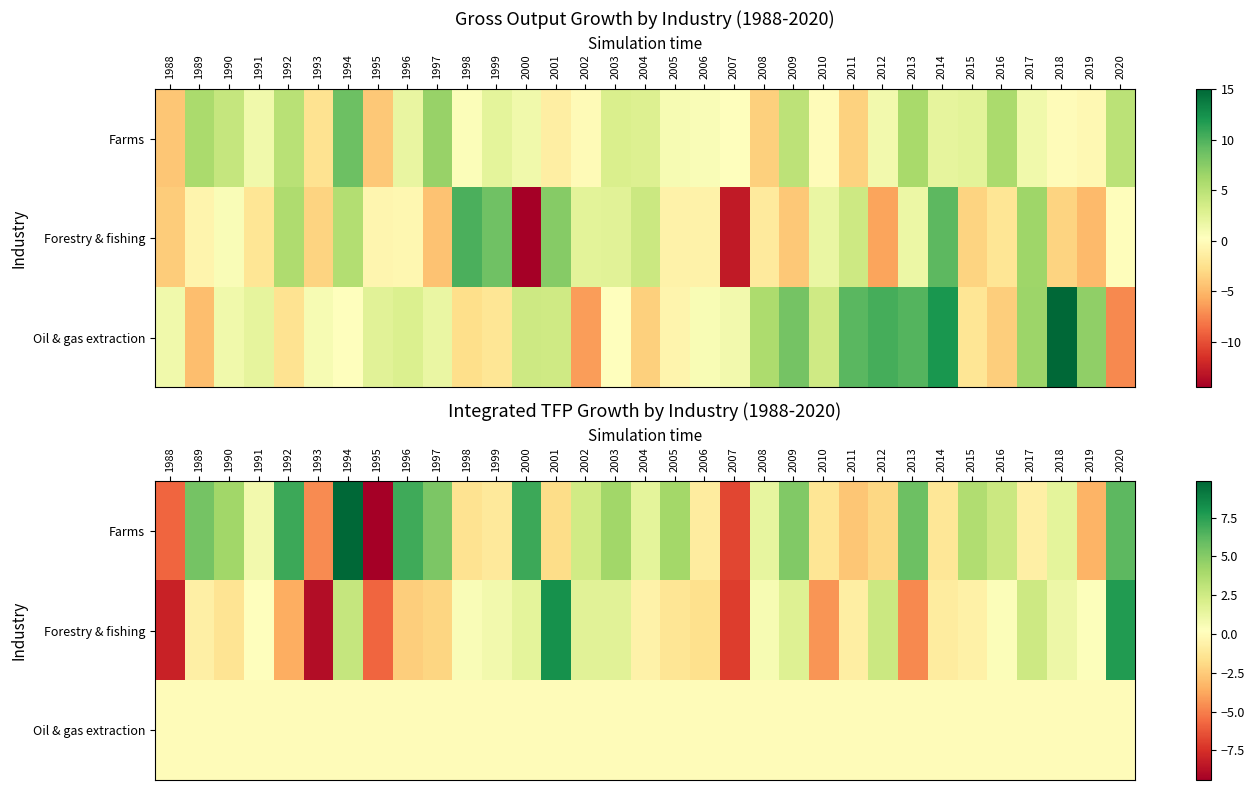

What is the difference between the Farms values at 1997 and 2012?

7.3